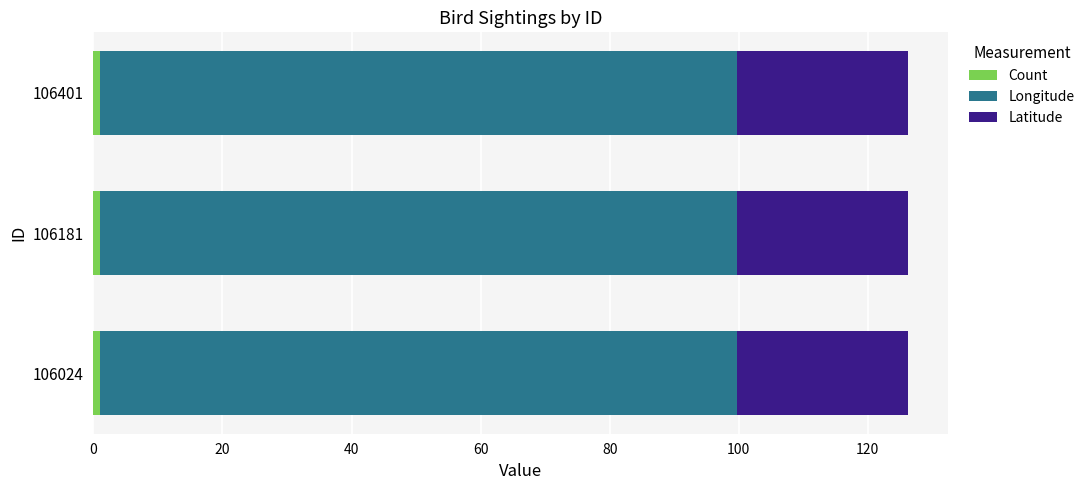

What is the value of the Latitude bar at the 1st from the left?

26.4